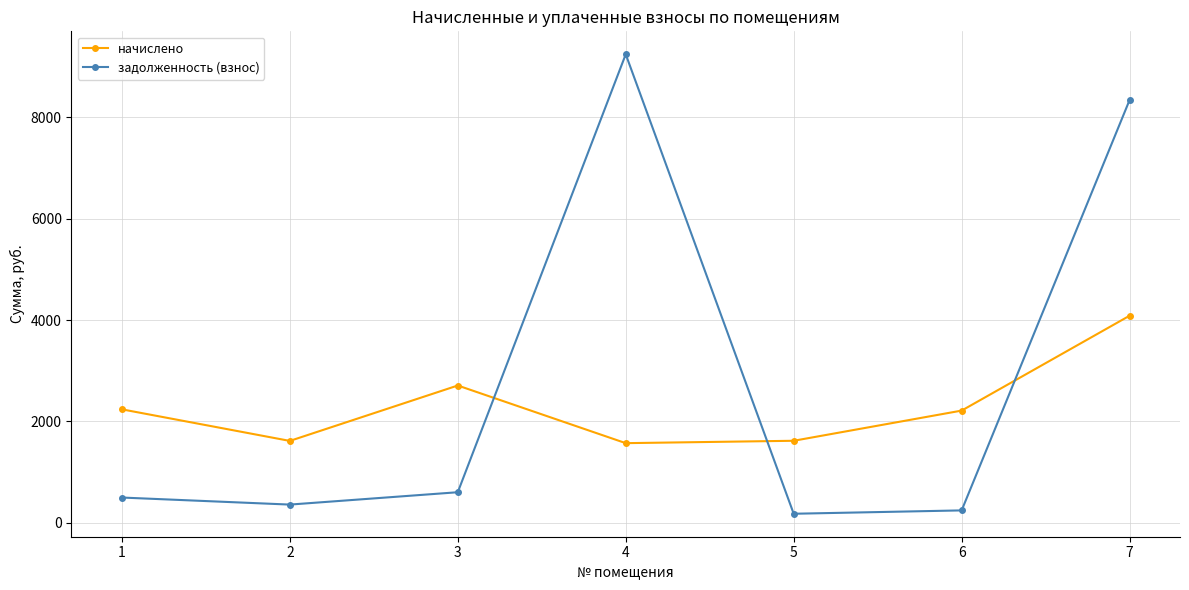

Rank the series by their average value, from lowest to highest.

начислено, задолженность (взнос)